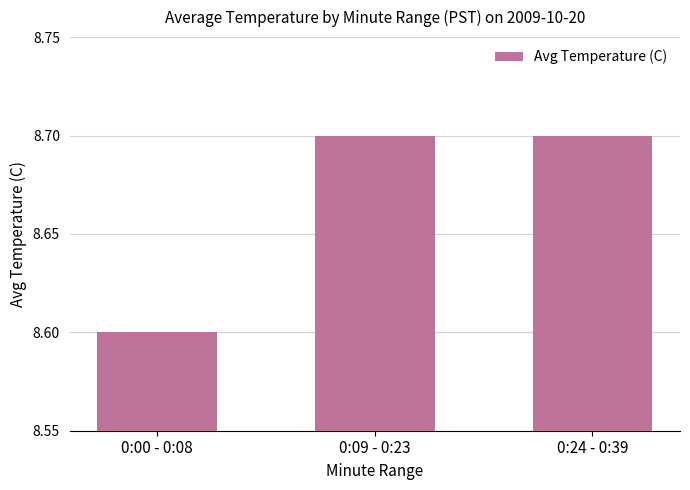

Between 0:09 - 0:23 and 0:00 - 0:08, which is larger?

0:09 - 0:23